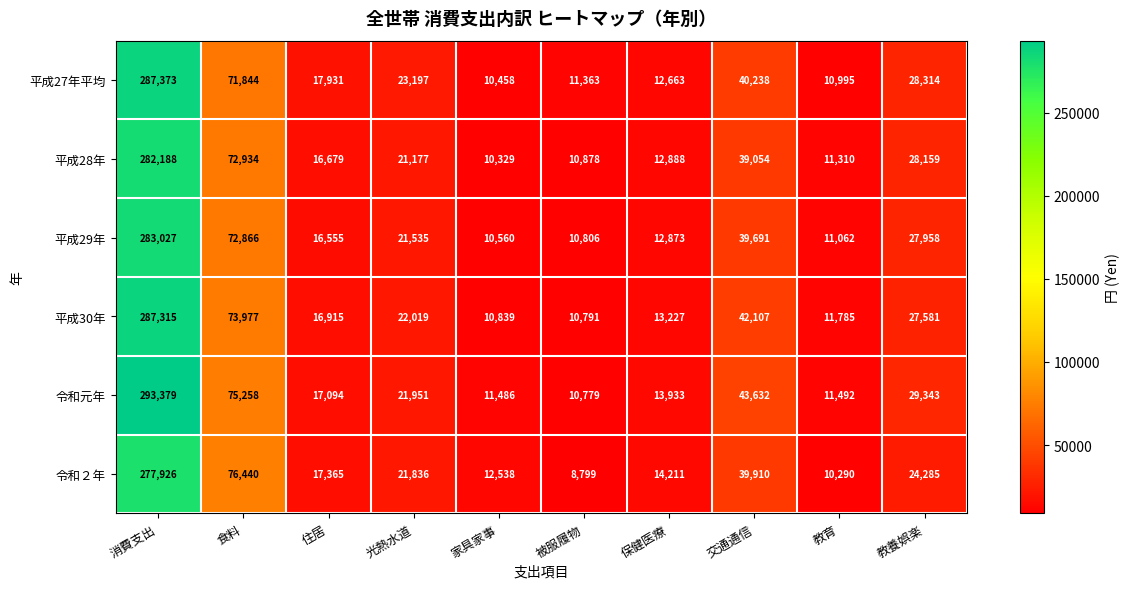

Read the 平成28年 value at 家具家事, to the nearest 10.

10330